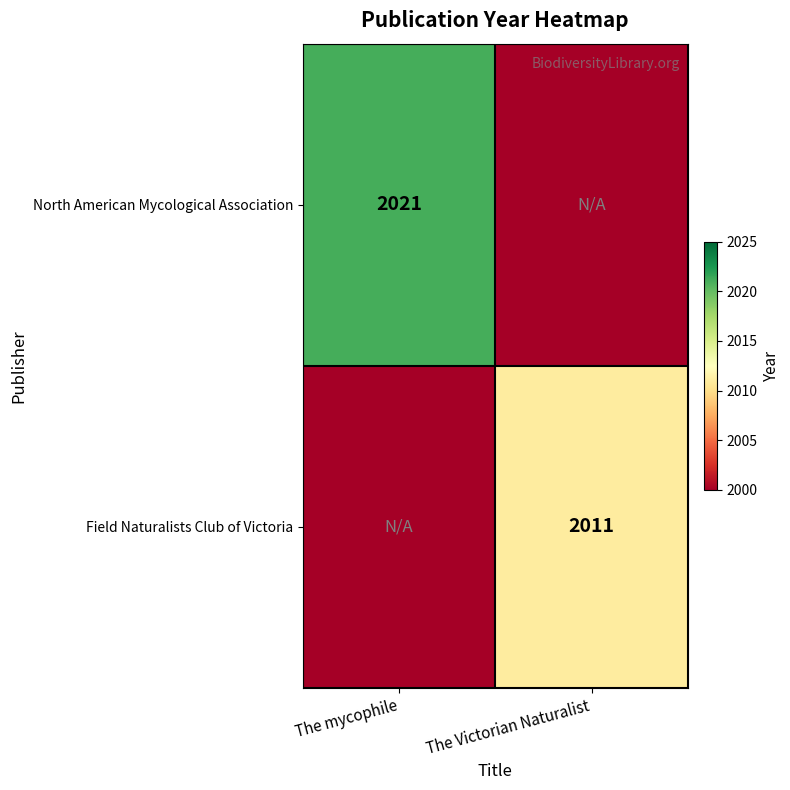

The value of North American Mycological Association at The mycophile is 1365. True or false?

False